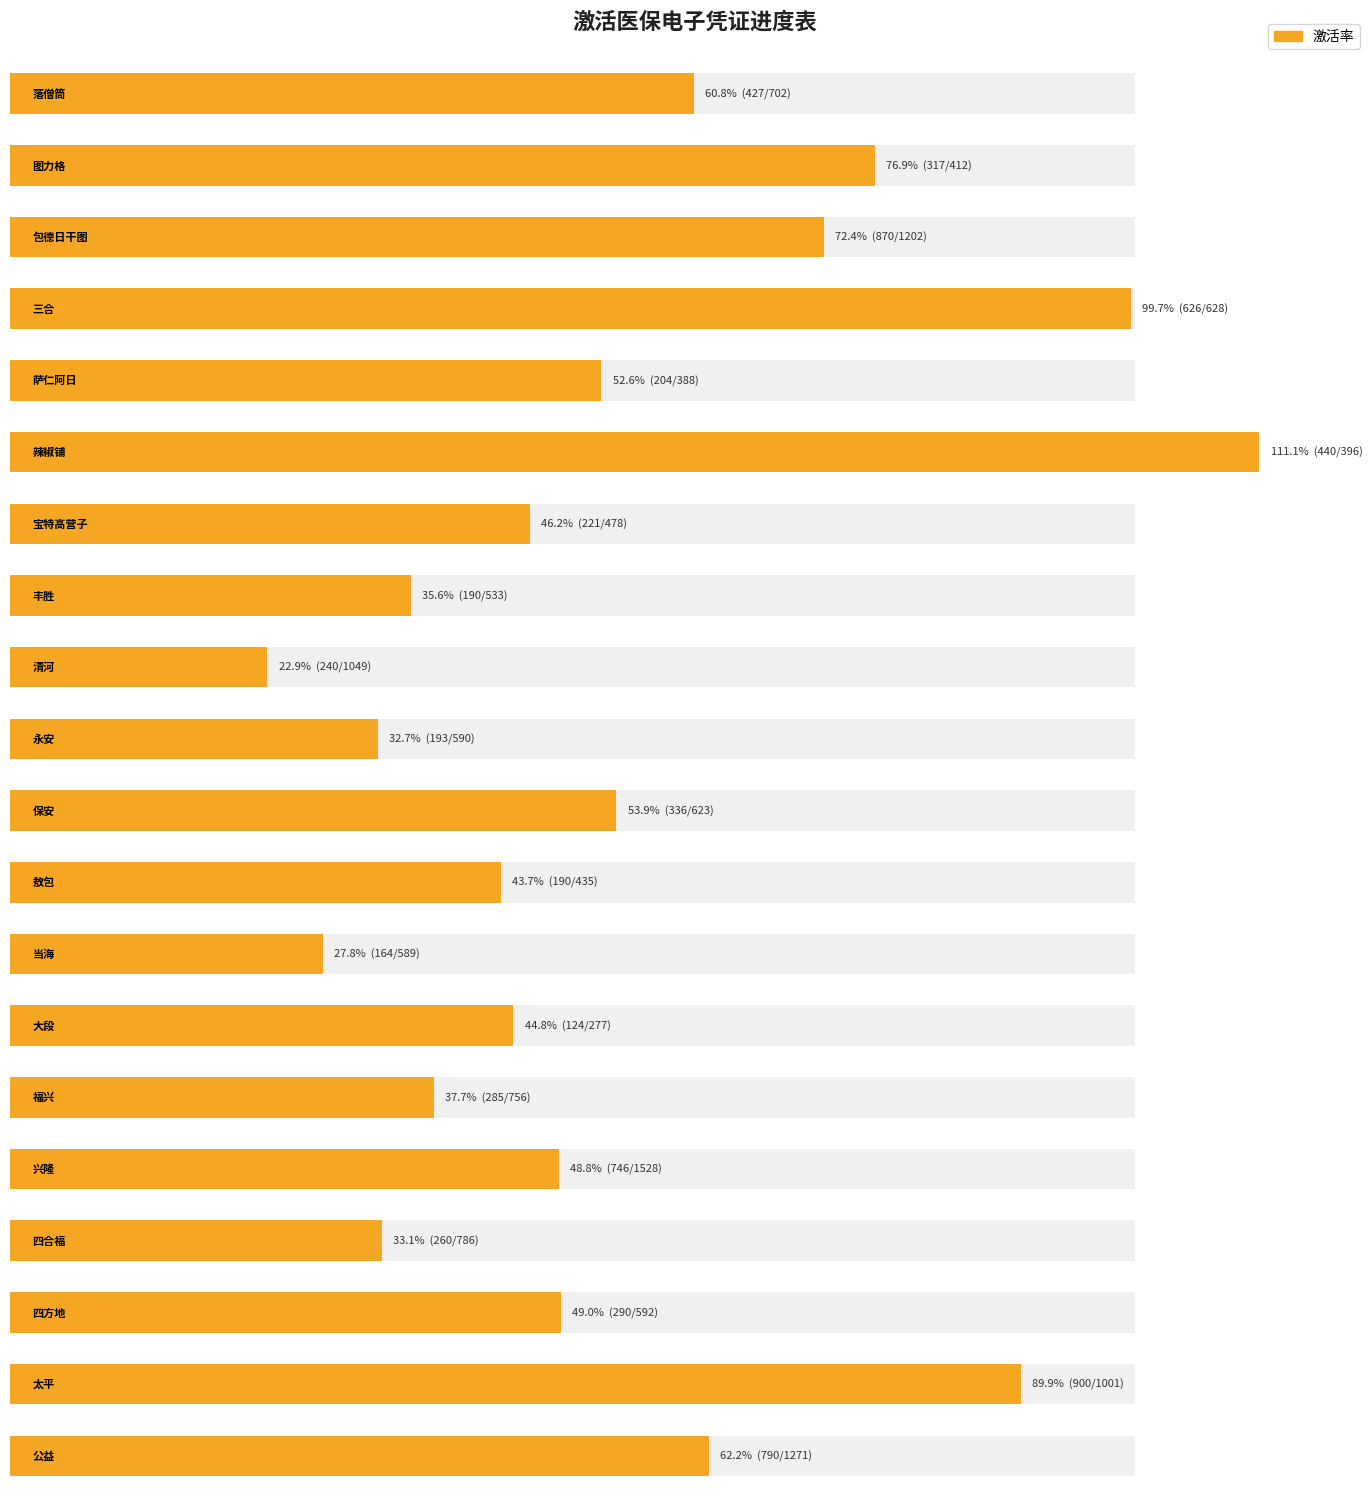

What is the sum of the 已激活医保电子凭证人数 values at 丰胜 and 保安?

526